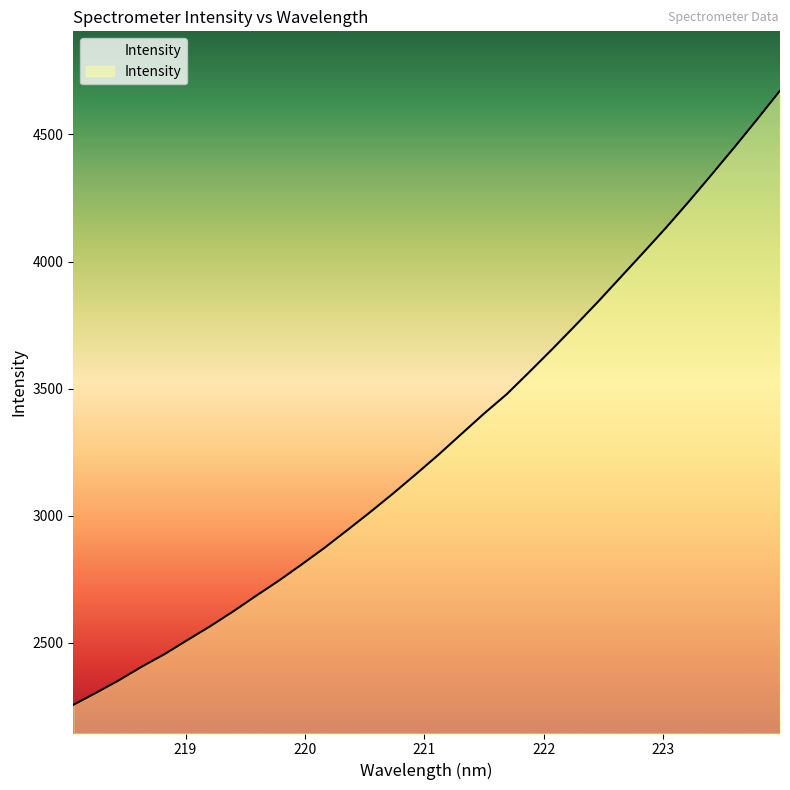

What is the label of the 31st point from the right?

218.2508